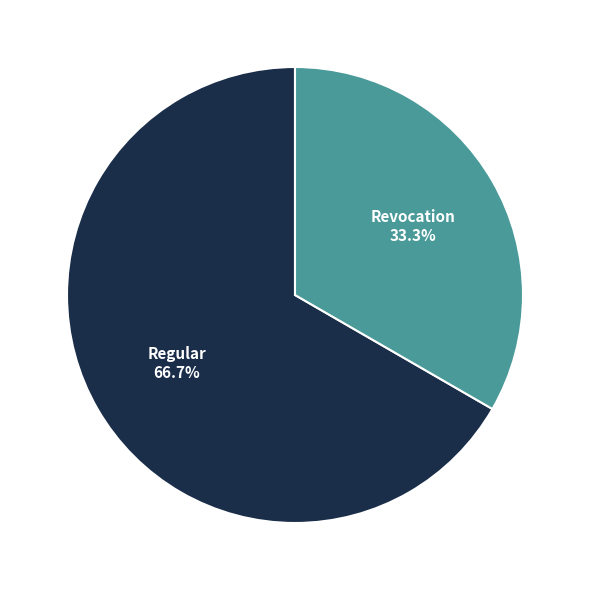

Is there a majority slice in this chart?

Yes